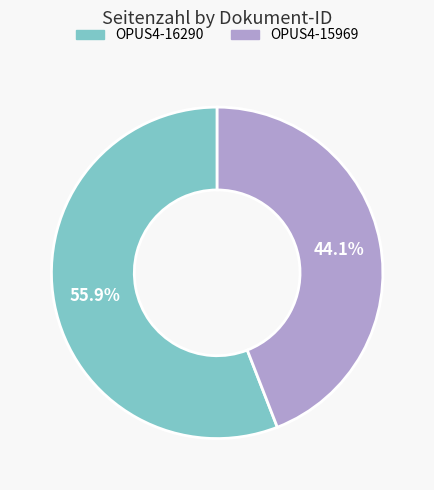

Between OPUS4-16290 and OPUS4-15969, which is larger?

OPUS4-16290